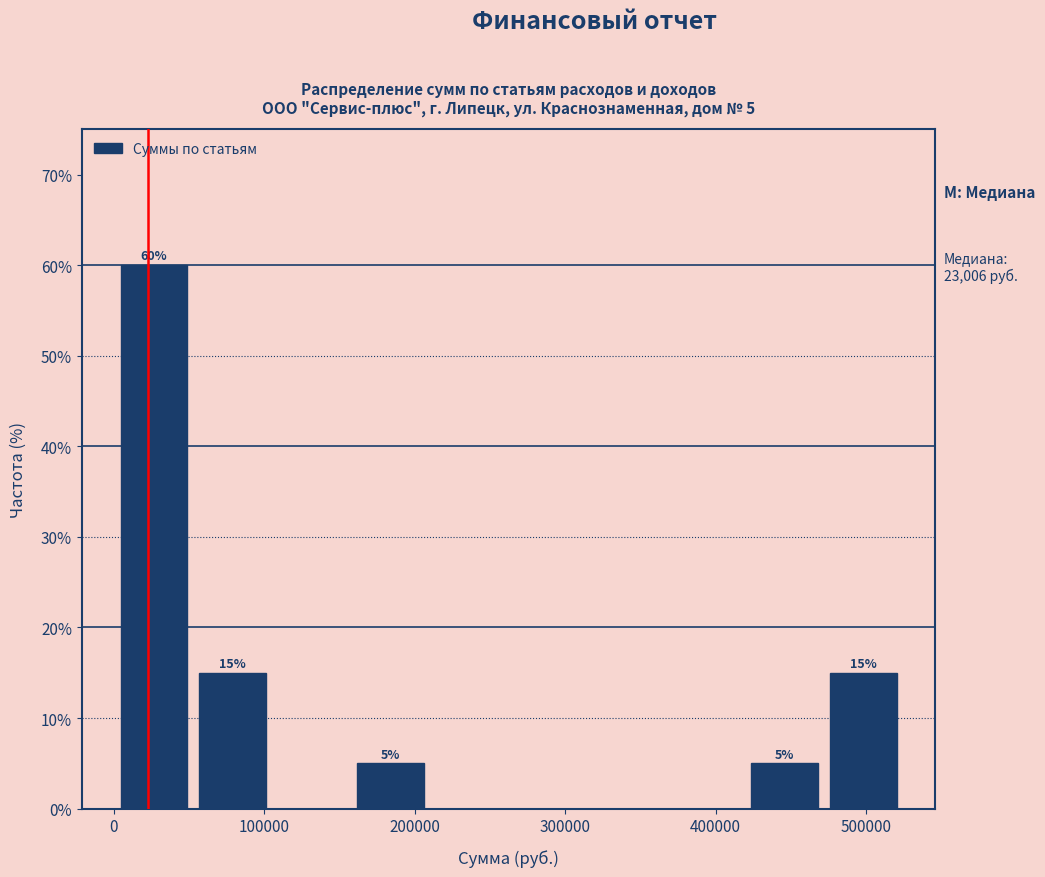

Which range on the x-axis has the tallest bar?

0 to 50000